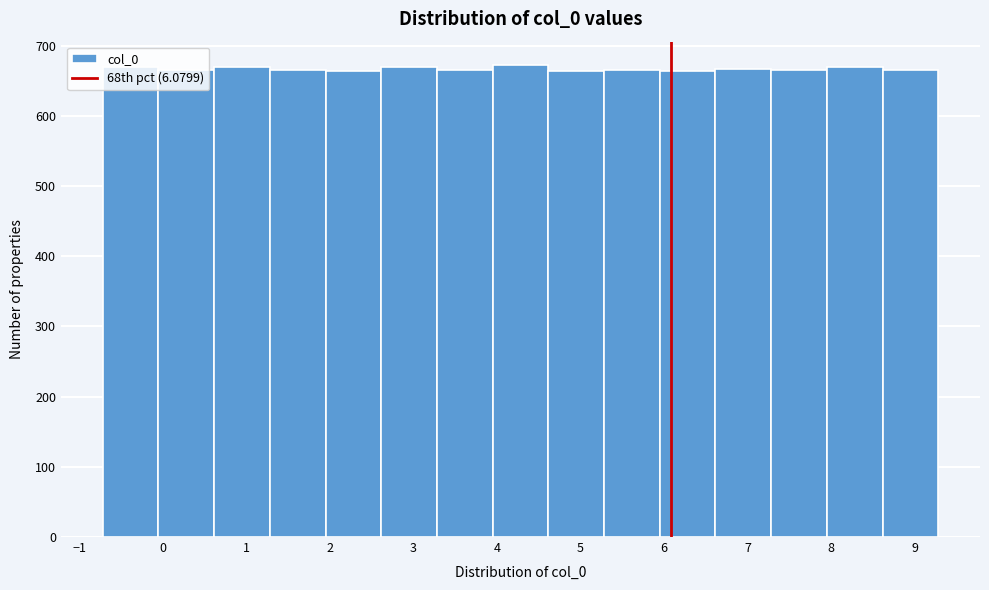

What is the height of the bar covering 5.9 to 6.6 on the x-axis? Neither the bar edges nor the heights are printed on the chart, so give them approximately, as read against the axes.

660